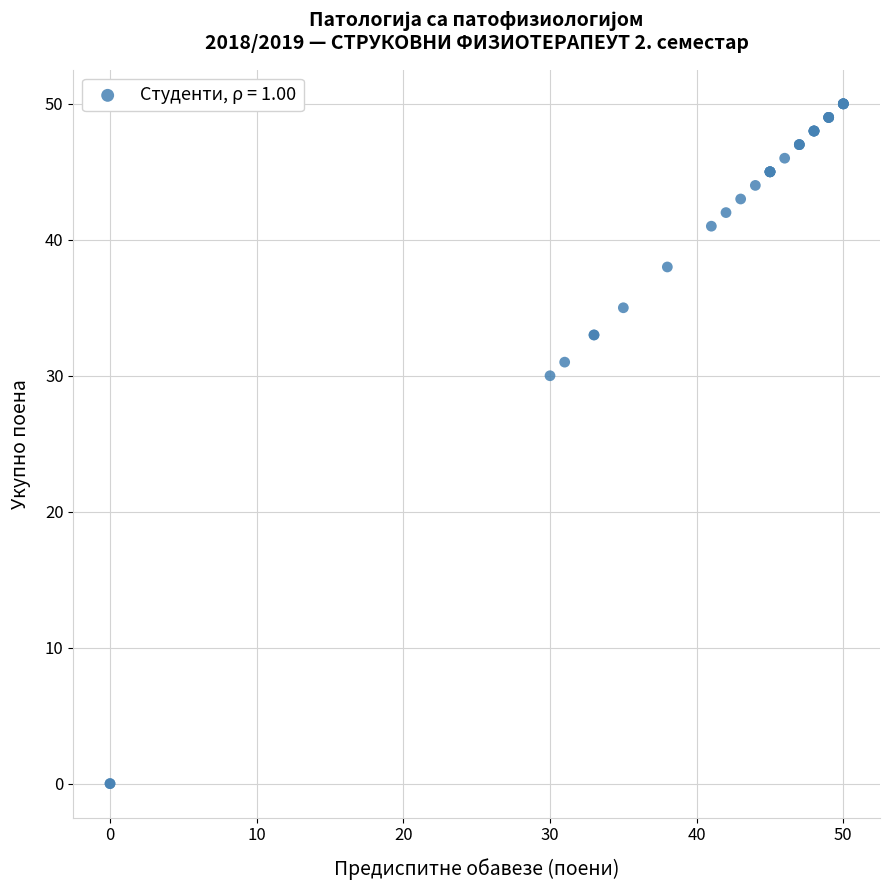

What Y value in the scatter plot is closest to 25?

30